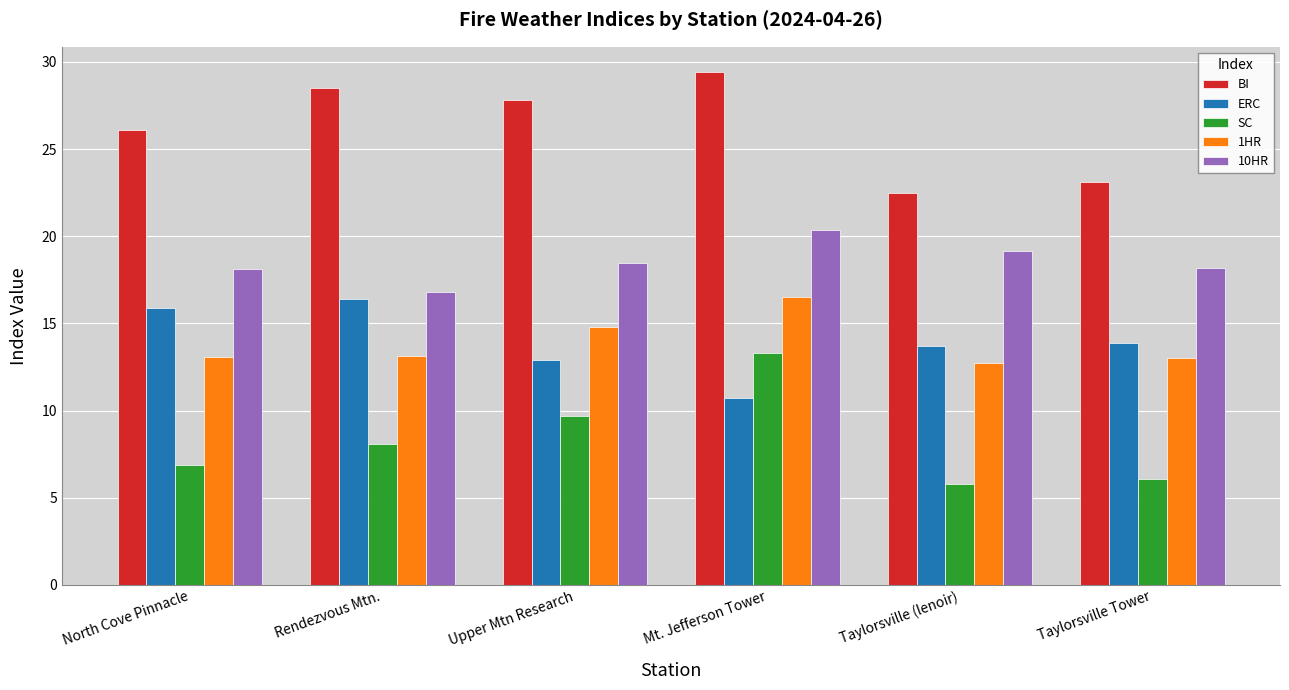

Does the chart contain any negative values?

No